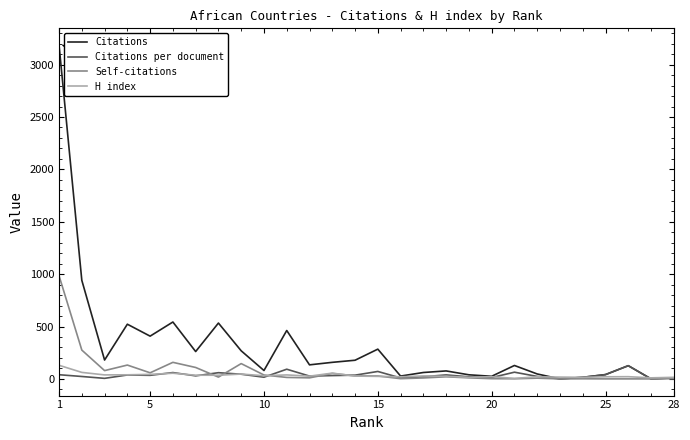

Count the number of data series in this chart.

4